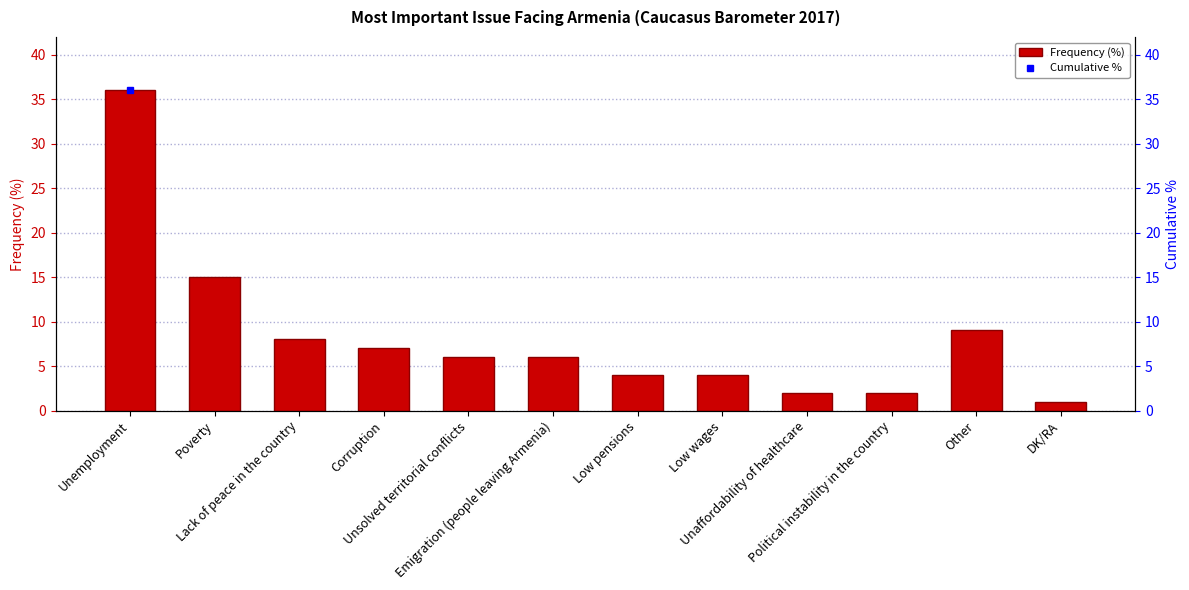

Is it true that Cumulative % equals 36 at Unemployment?

True